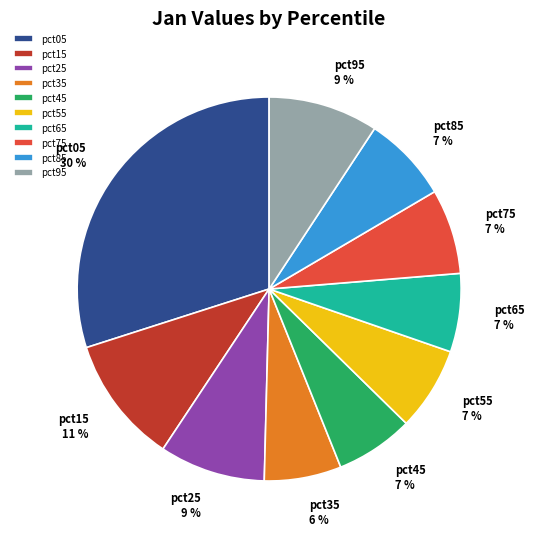

Which category has the biggest portion of the pie?

pct05